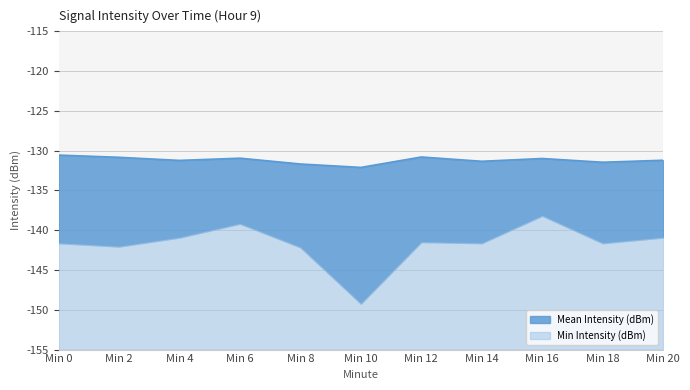

What is the average value?

-131.2